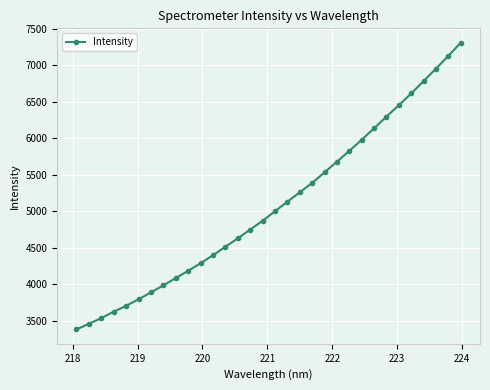

What is the minimum value shown in the chart?

3382.5